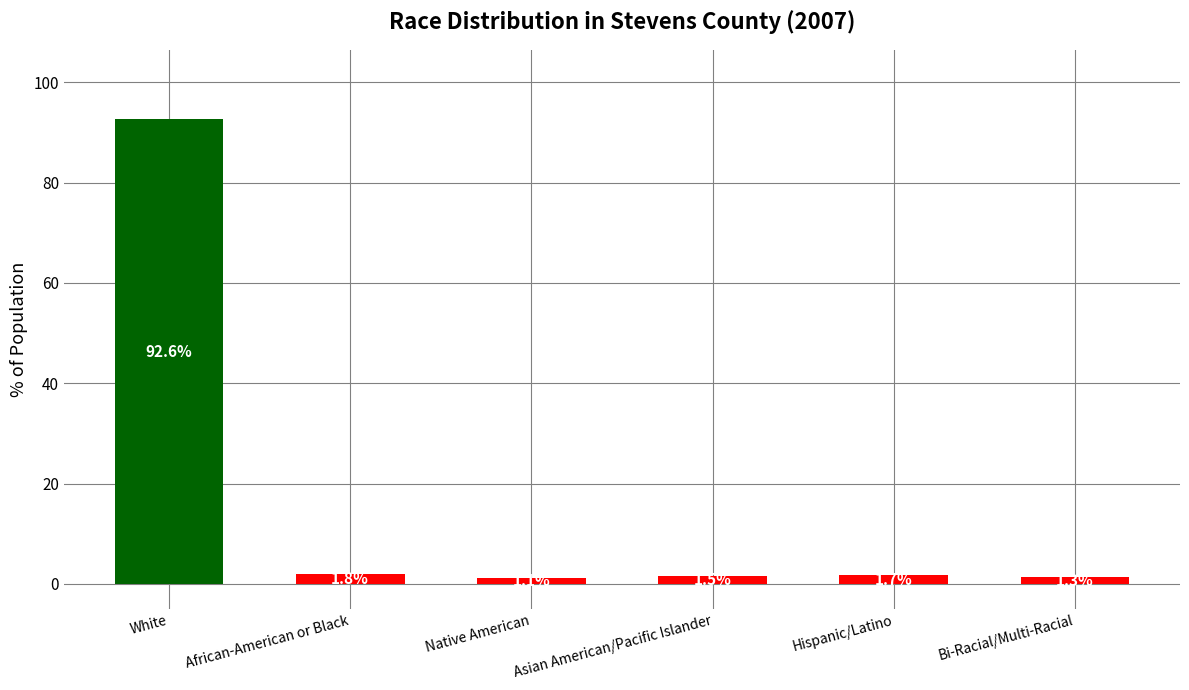

Which category has the highest value across all series?

White